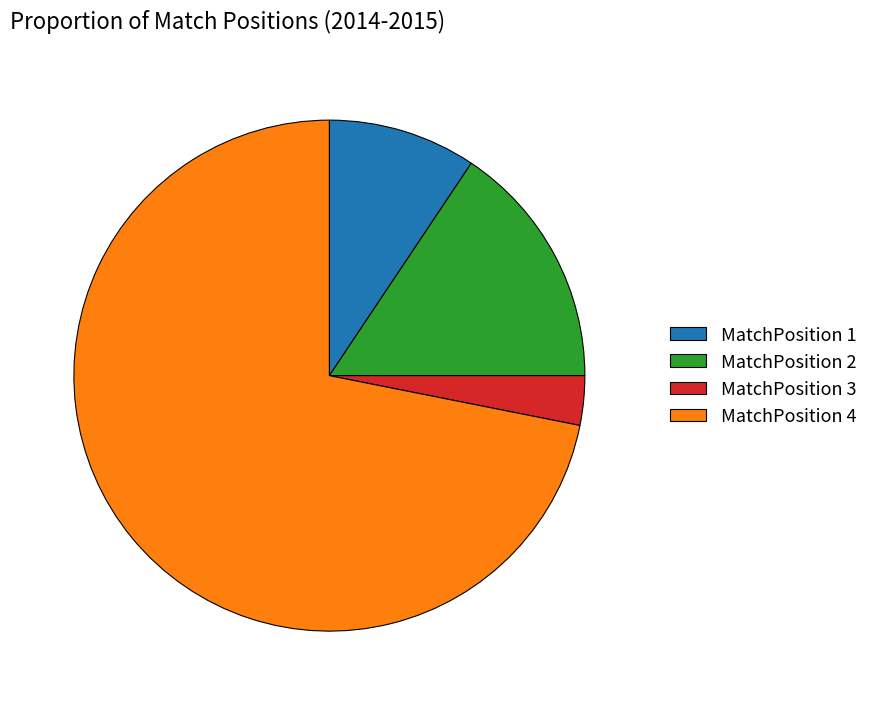

What is the ratio of the value at MatchPosition 1 to the value at MatchPosition 4?

0.1